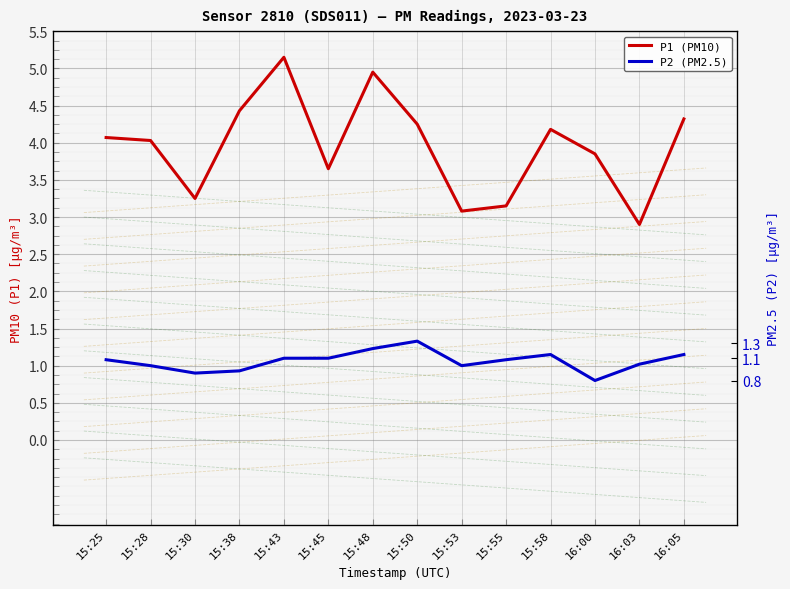

Reading right to left, list all the values displayed in this chart.

P1 (PM10): 4.3	2.9	3.9	4.2	3.1	3.1	4.2	5.0	3.6	5.2	4.4	3.2	4.0	4.1
P2 (PM2.5): 1.1	1.0	0.8	1.1	1.1	1.0	1.3	1.2	1.1	1.1	0.9	0.9	1.0	1.1